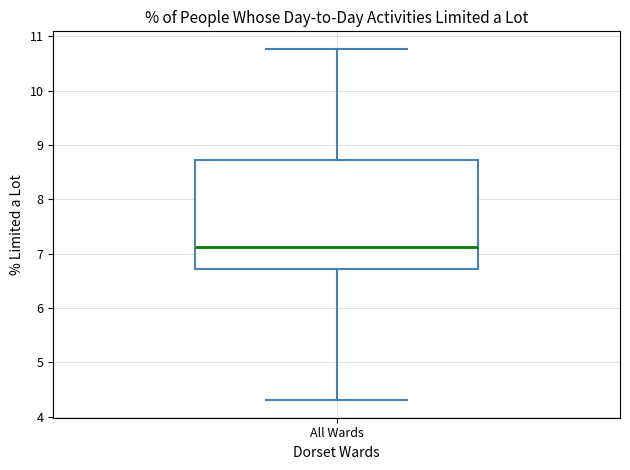

Where does the lower whisker of the box for All Wards end on the y-axis? The values are not printed on the chart, so give them approximately, as read against the axis.

4.3